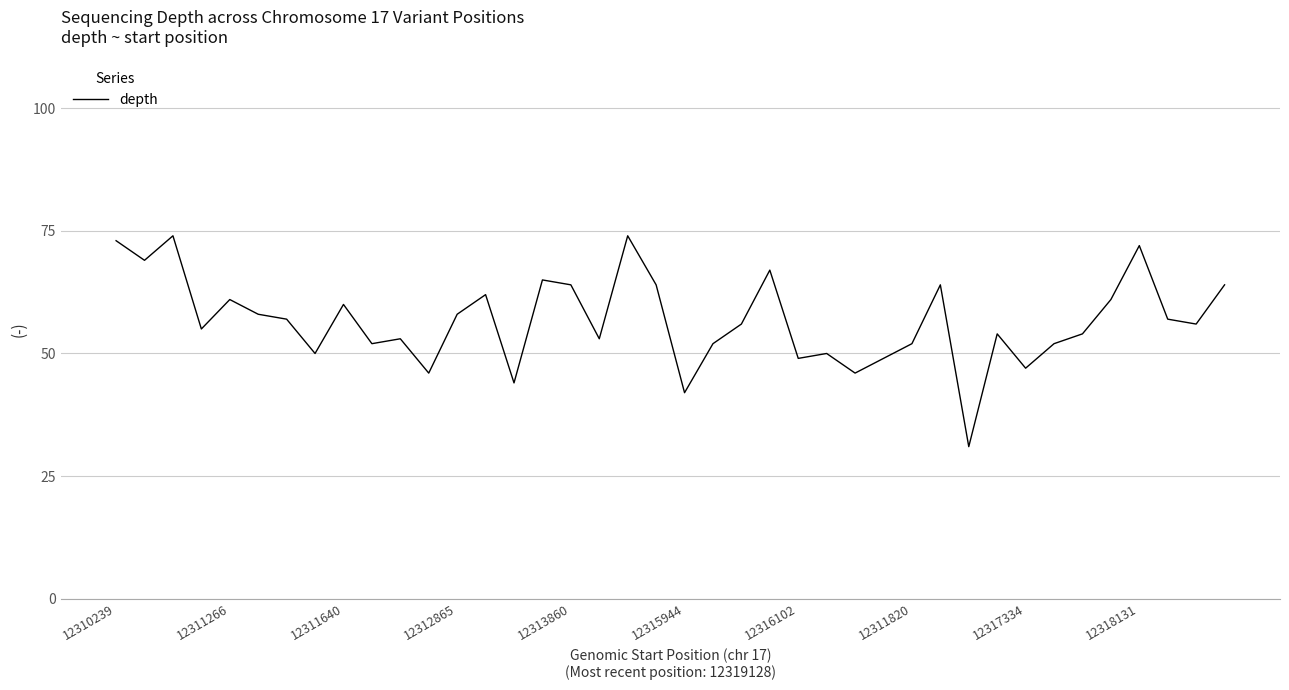

What is the difference between the maximum and minimum values?

43